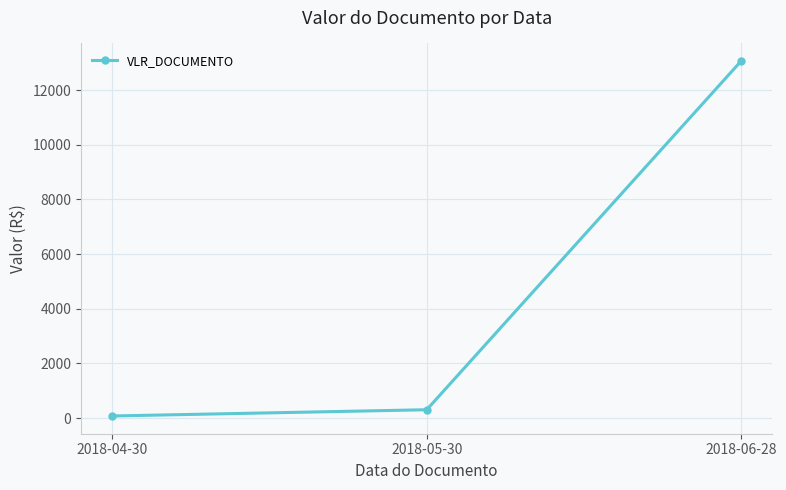

Between 2018-05-30 and 2018-06-28, which is larger?

2018-06-28